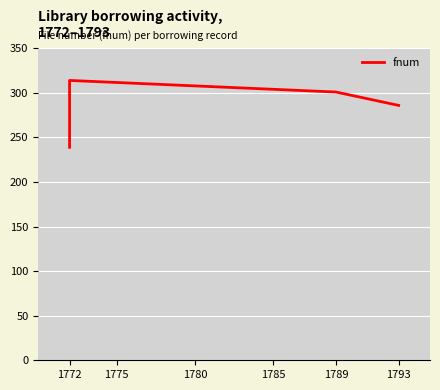

What is the value of the 4th point from the left?

286